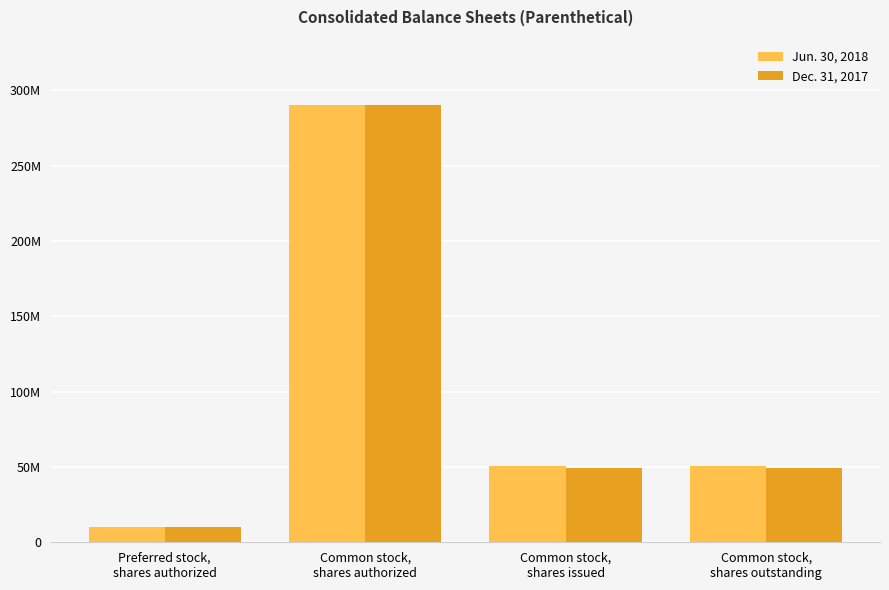

Are the bars grouped side by side (vs. stacked)?

Yes